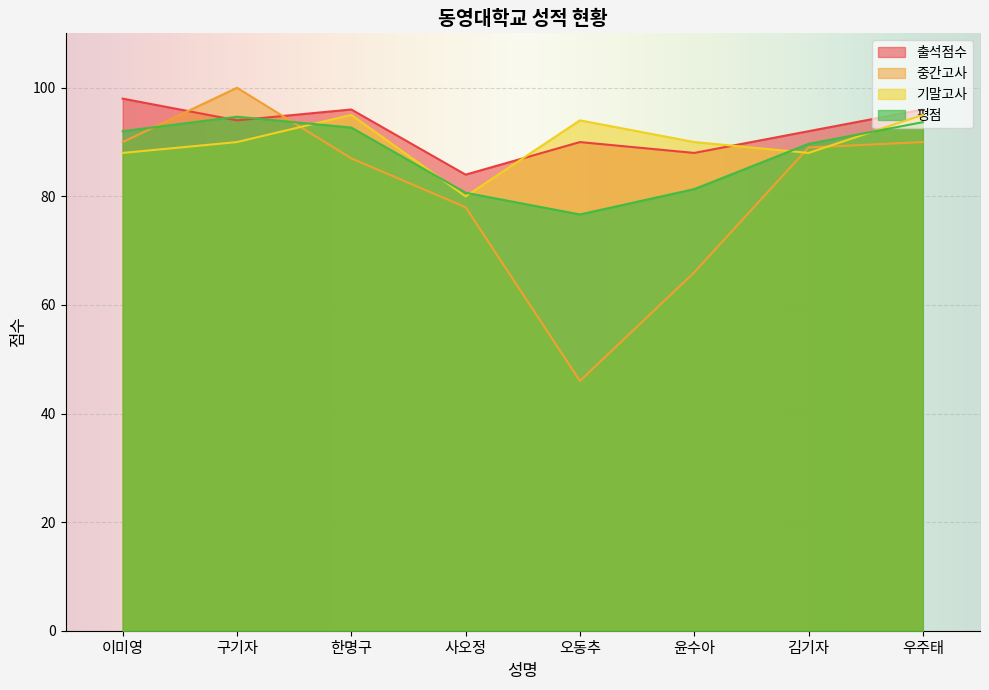

Read the 중간고사 value at 우주태.

90.0